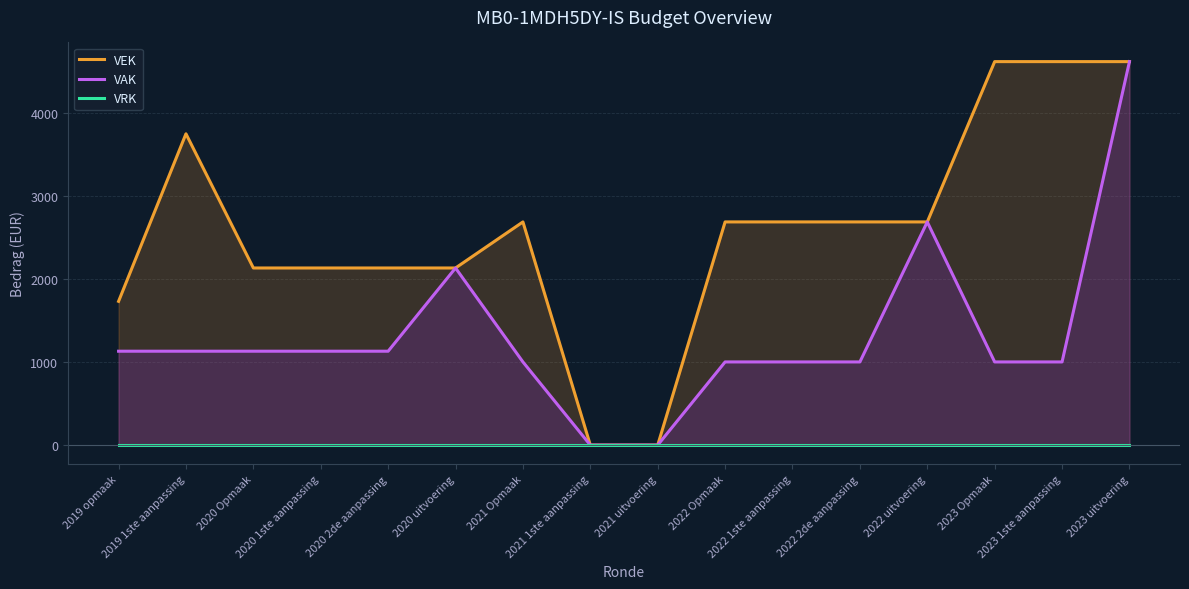

At which label is VEK closest to 2306?

2020 Opmaak